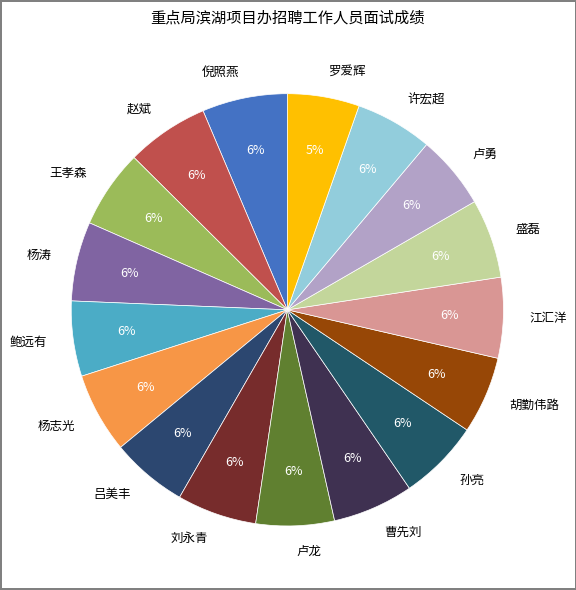

Is the sum of 刘永青 and 卢勇 greater than half?

No